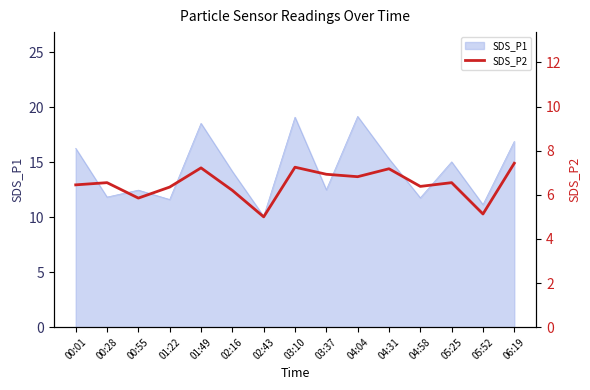

Which category has the lowest value across all series?

02:43